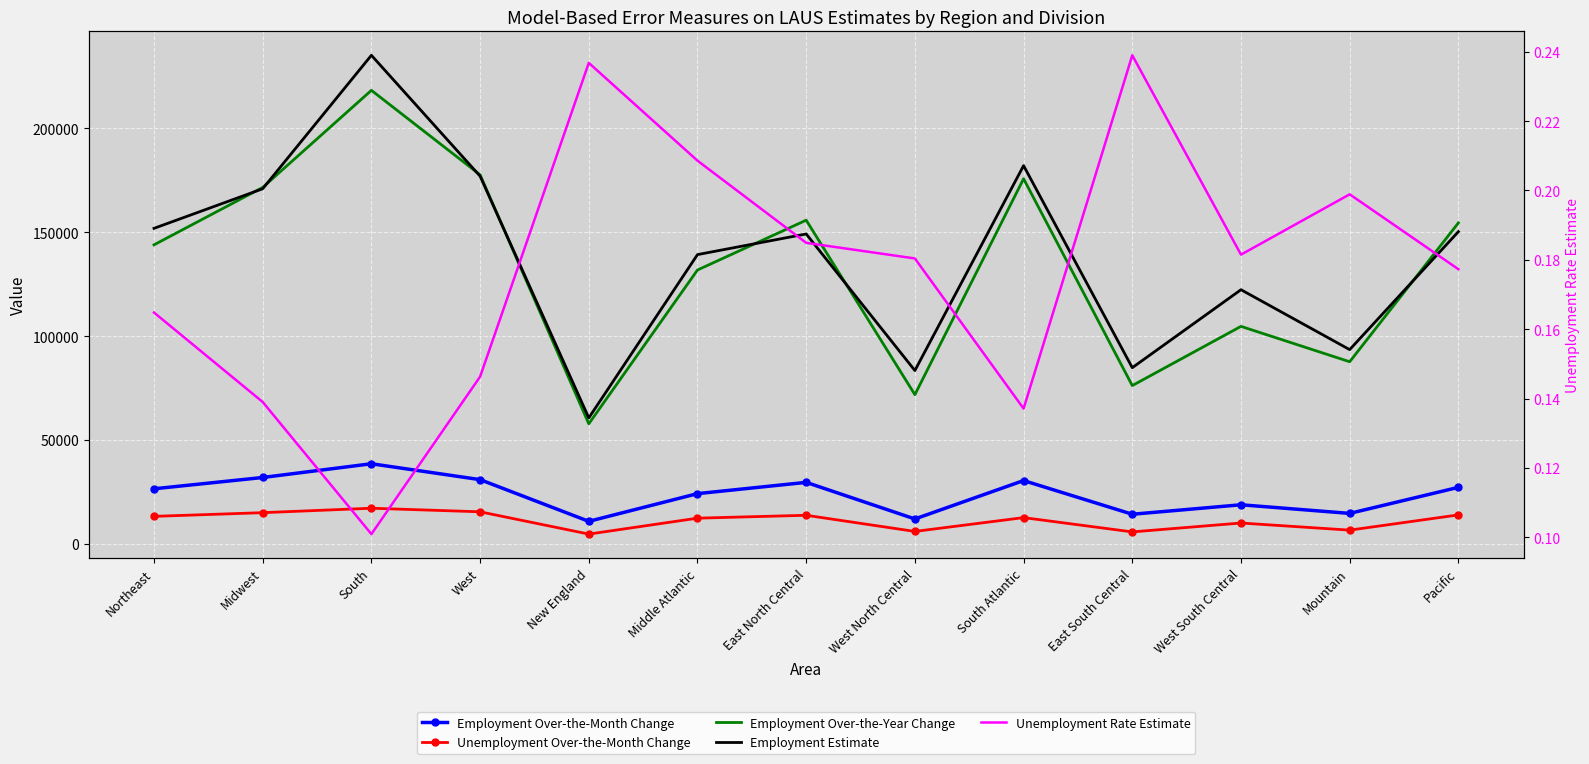

At which category does the chart reach its peak across all series?

South